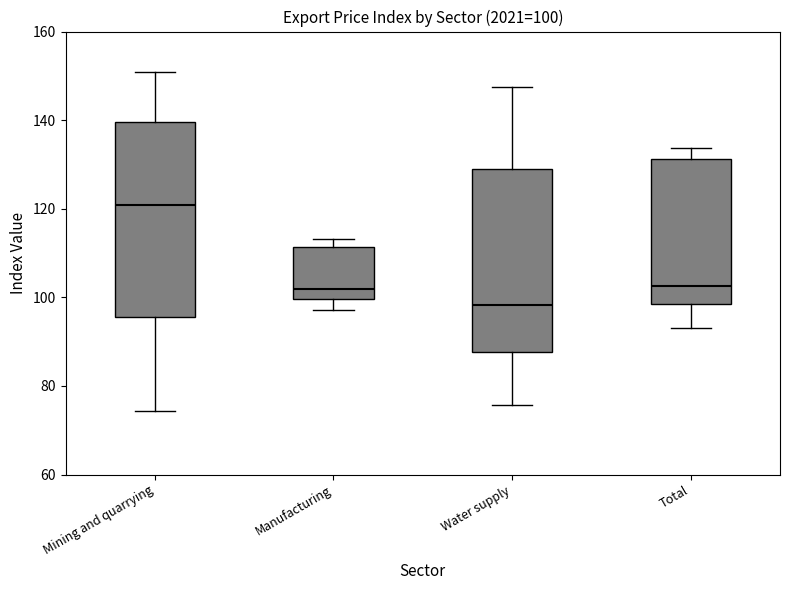

Which box's median line is the highest?

Mining and quarrying